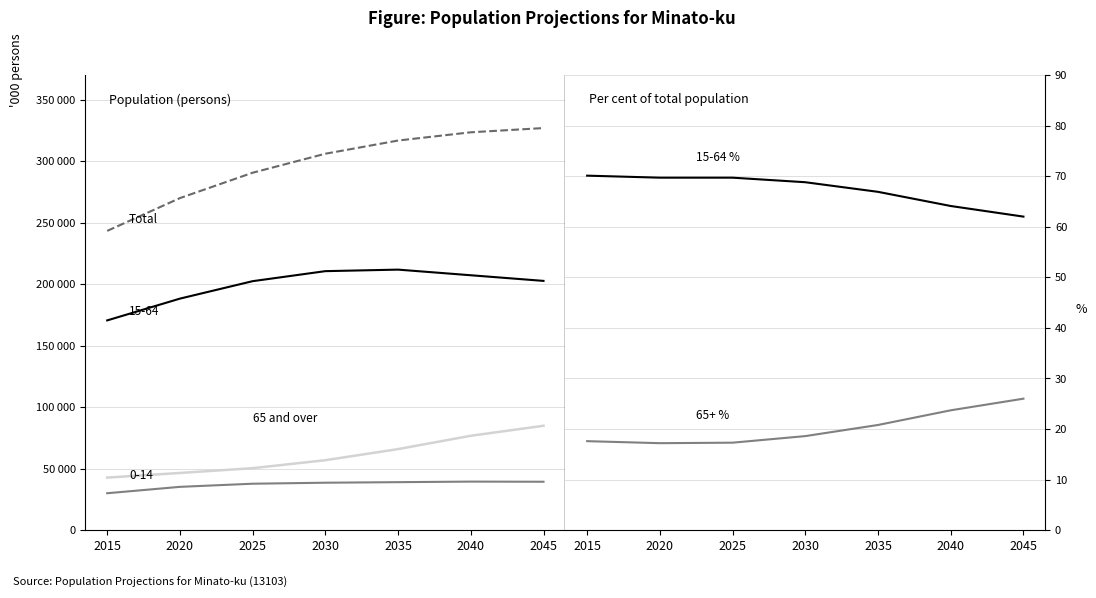

Which category has the highest value in the 65 and over series?

2045